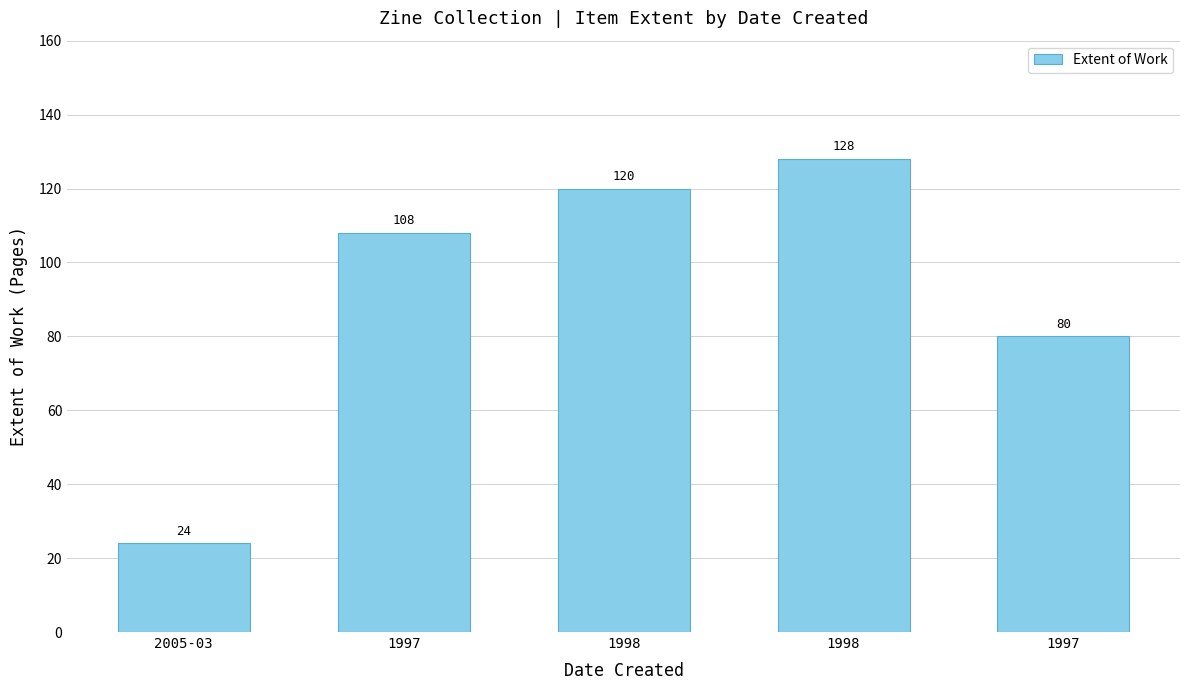

What is the label of the 2nd bar from the right?

1998